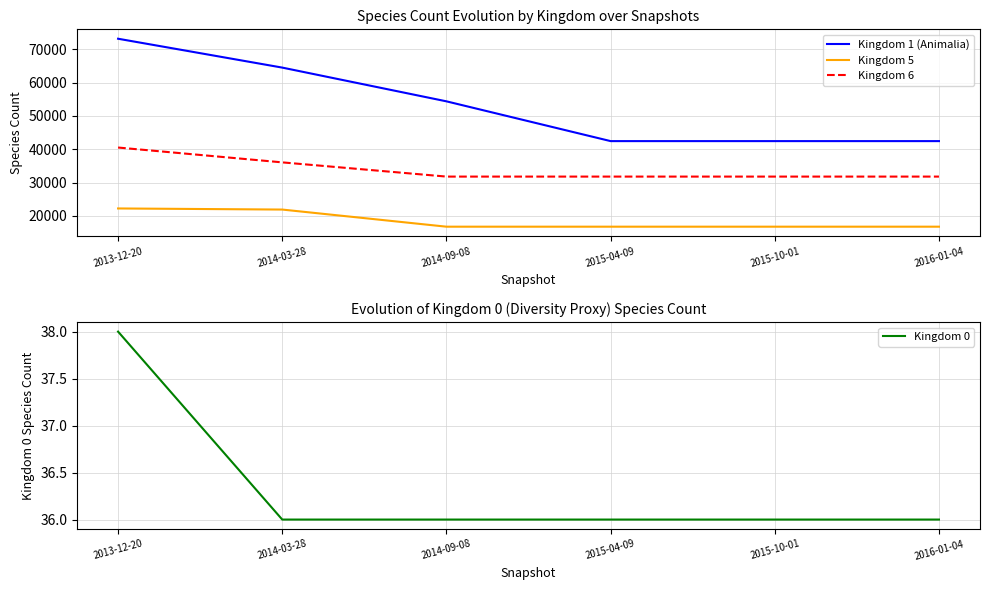

At which category does the chart reach its minimum across all series?

2014-03-28